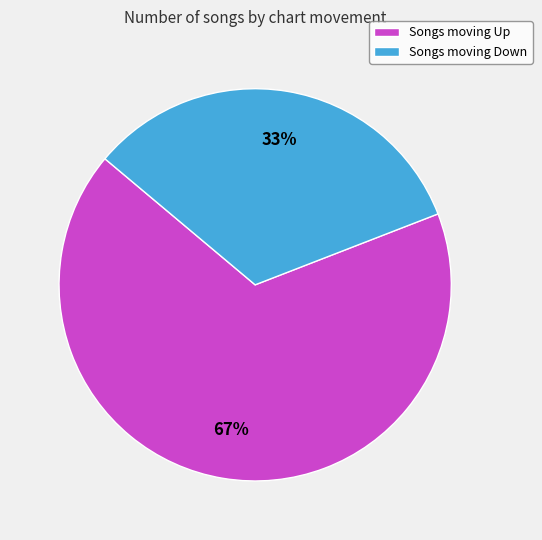

Is there a majority slice in this chart?

Yes